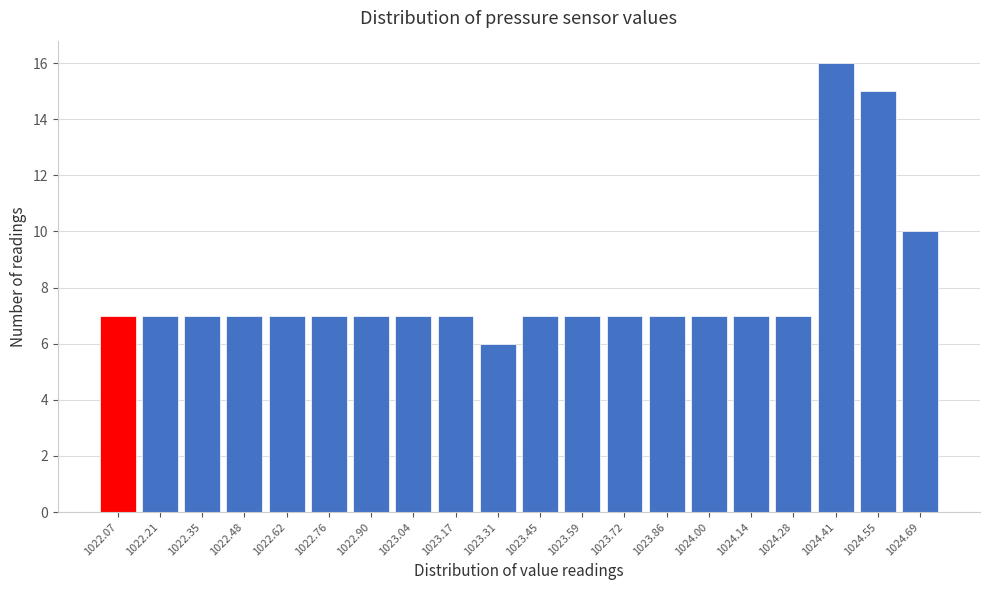

Reading left to right, list all the values displayed in this chart.

1022.07=7	1022.21=7	1022.35=7	1022.48=7	1022.62=7	1022.76=7	1022.90=7	1023.04=7	1023.17=7	1023.31=6	1023.45=7	1023.59=7	1023.72=7	1023.86=7	1024.00=7	1024.14=7	1024.28=7	1024.41=16	1024.55=15	1024.69=10